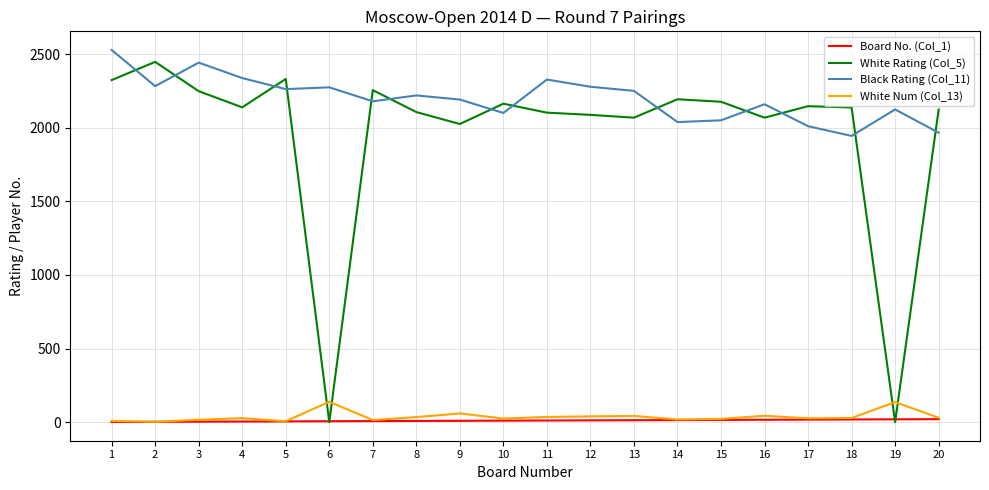

At which label is White Rating (Col_5) closest to 1223?

9